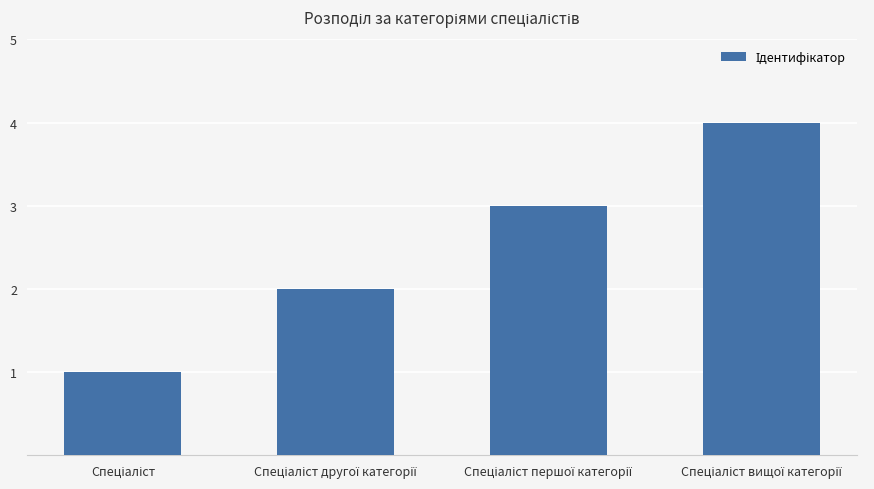

How many values are below 3?

2